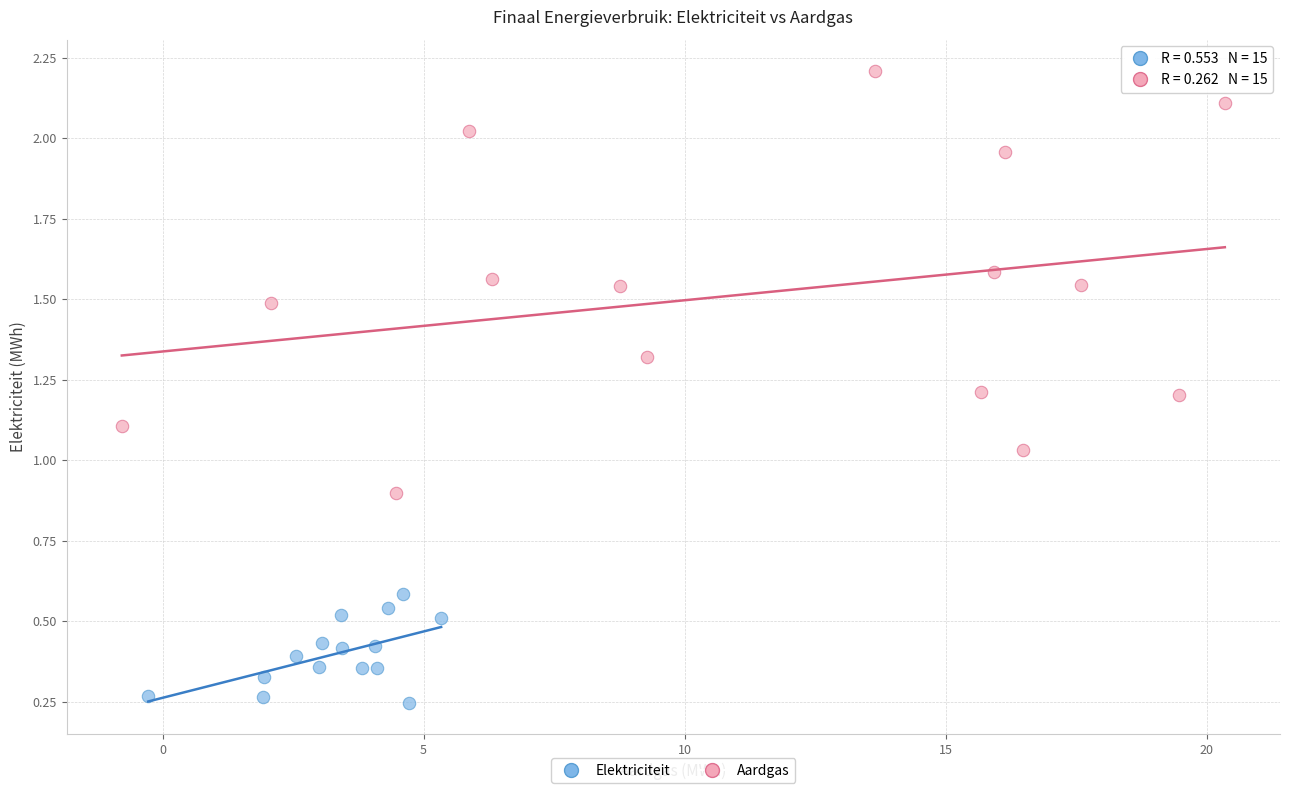

Which series has the largest Y range (max minus min)?

Aardgas